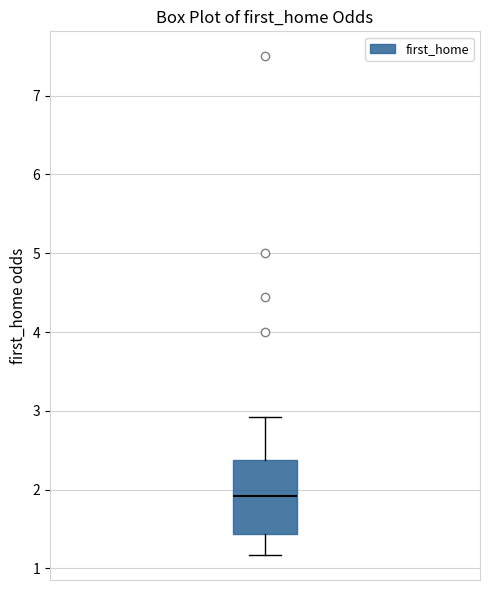

Transcribe this box plot: give where the median line is, the range the box spans, and where the two whiskers end, as read against the y-axis. The values are not printed on the chart, so give them approximately, as read against the axis.

median 1.9, box 1.4 to 2.4, whiskers 1.2 to 2.9